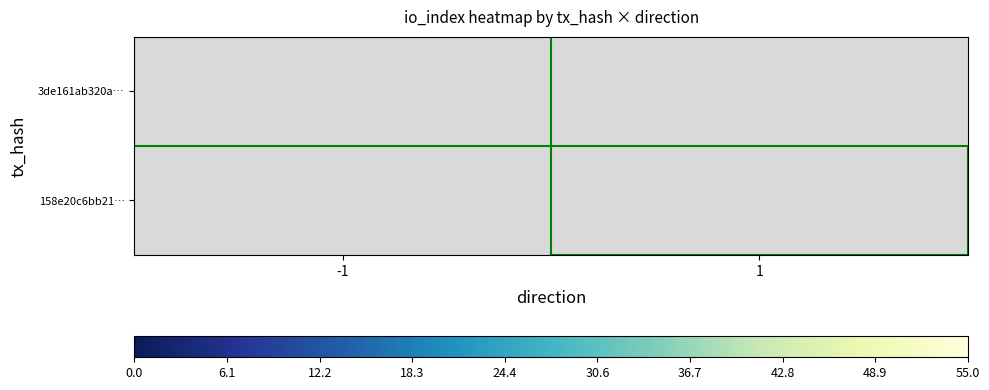

Which series has the widest spread of values?

3de161ab320a…